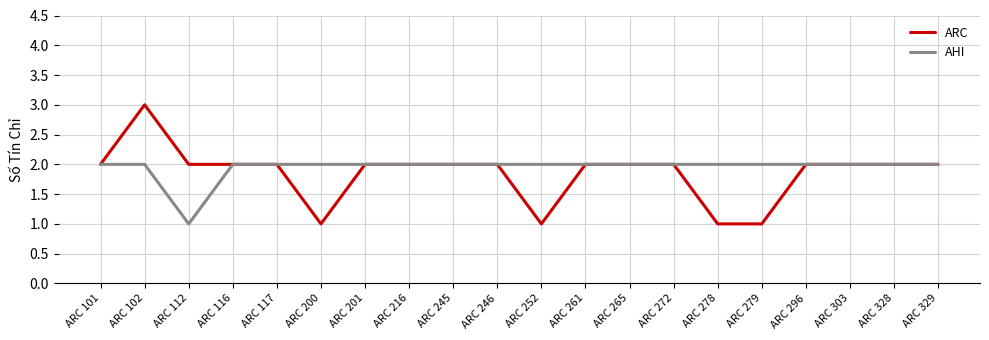

List the series in order of their peak value, highest first.

ARC, AHI